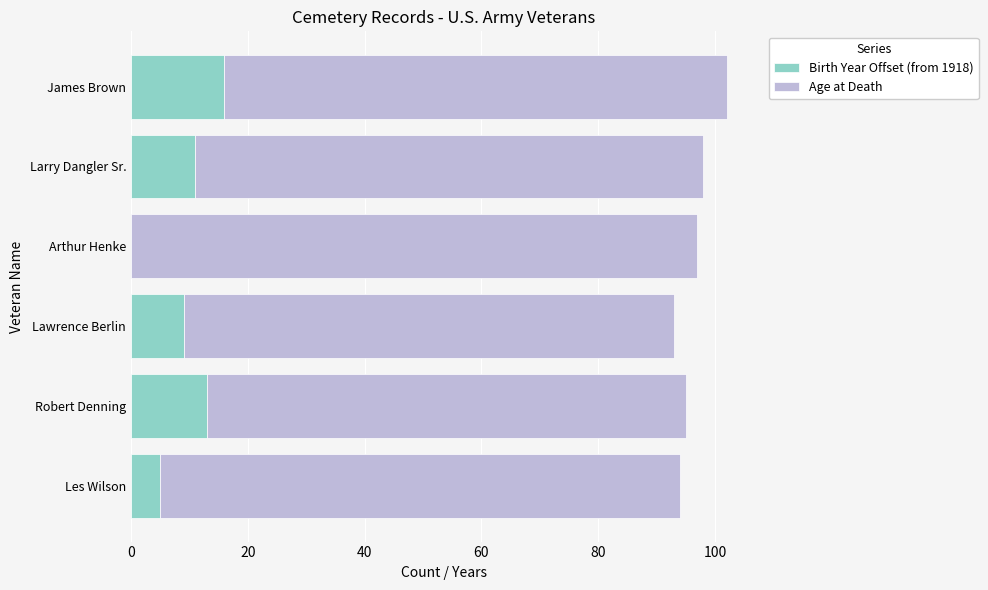

What is the total value across all series at James Brown?

102